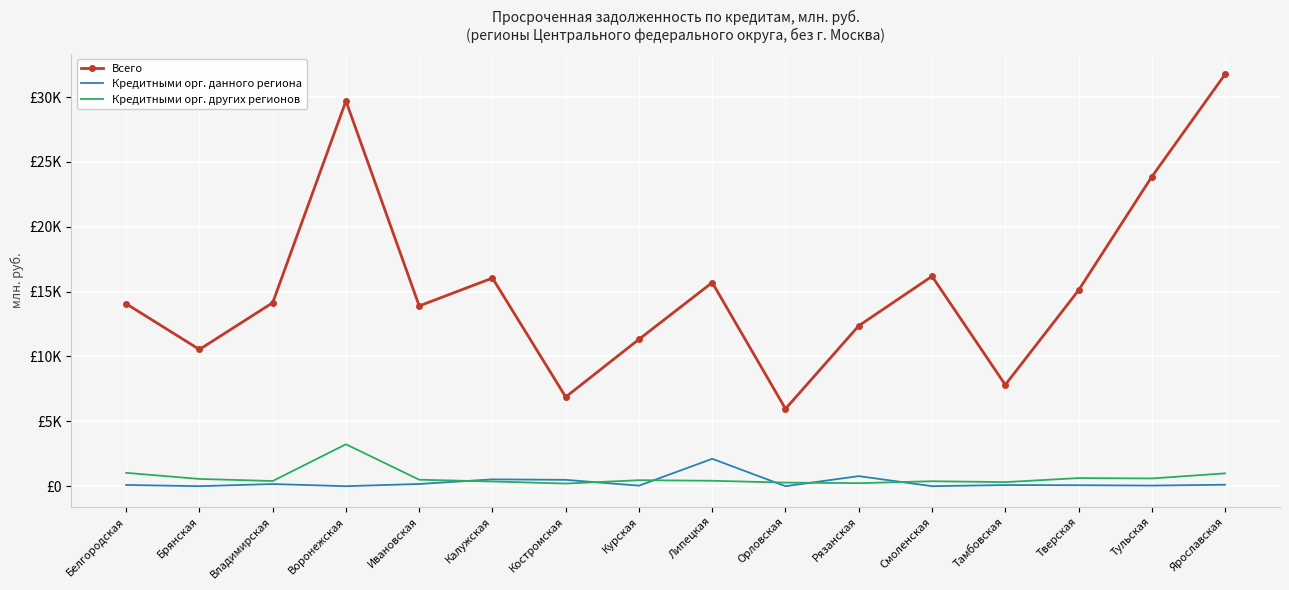

True or false: Всего has more than 1 interior local peaks.

True